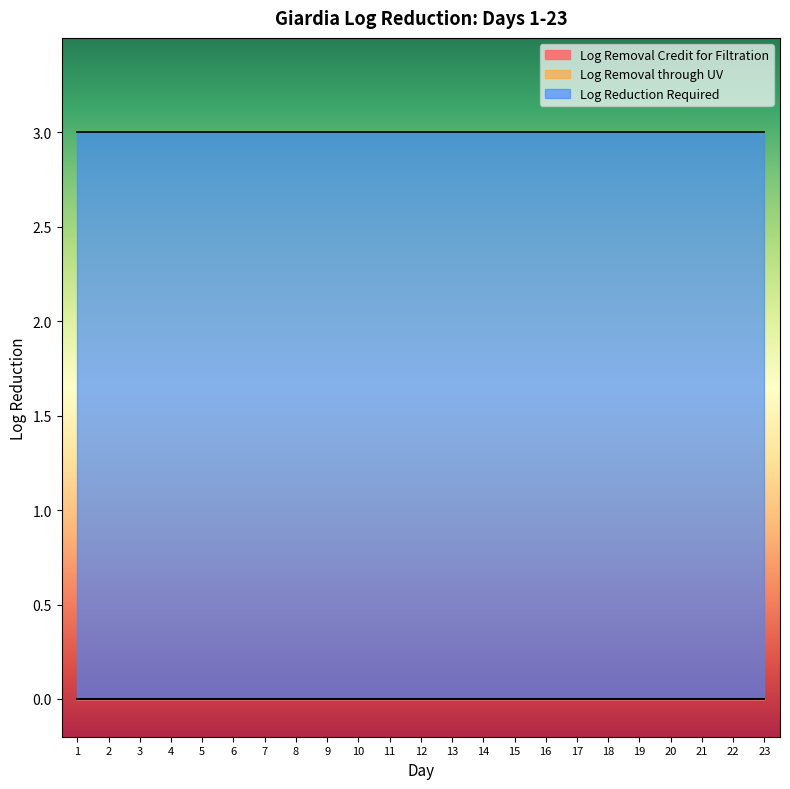

Reading right to left, what are all the values shown in this chart?

Log Removal Credit for Filtration: 0	0	0	0	0	0	0	0	0	0	0	0	0	0	0	0	0	0	0	0	0	0	0
Log Removal through UV: 0	0	0	0	0	0	0	0	0	0	0	0	0	0	0	0	0	0	0	0	0	0	0
Log Reduction Required: 3	3	3	3	3	3	3	3	3	3	3	3	3	3	3	3	3	3	3	3	3	3	3